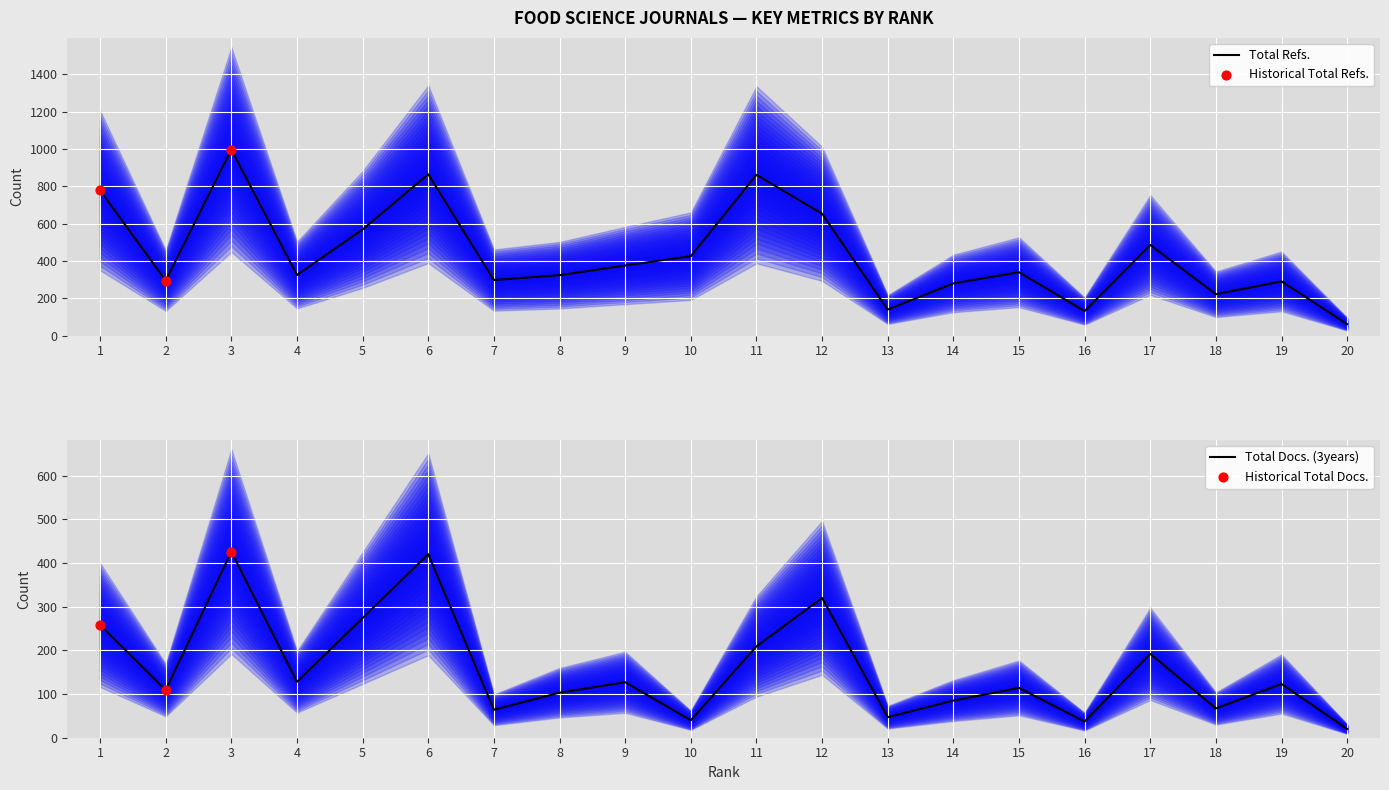

Which series contains the highest Y value?

Total Refs.